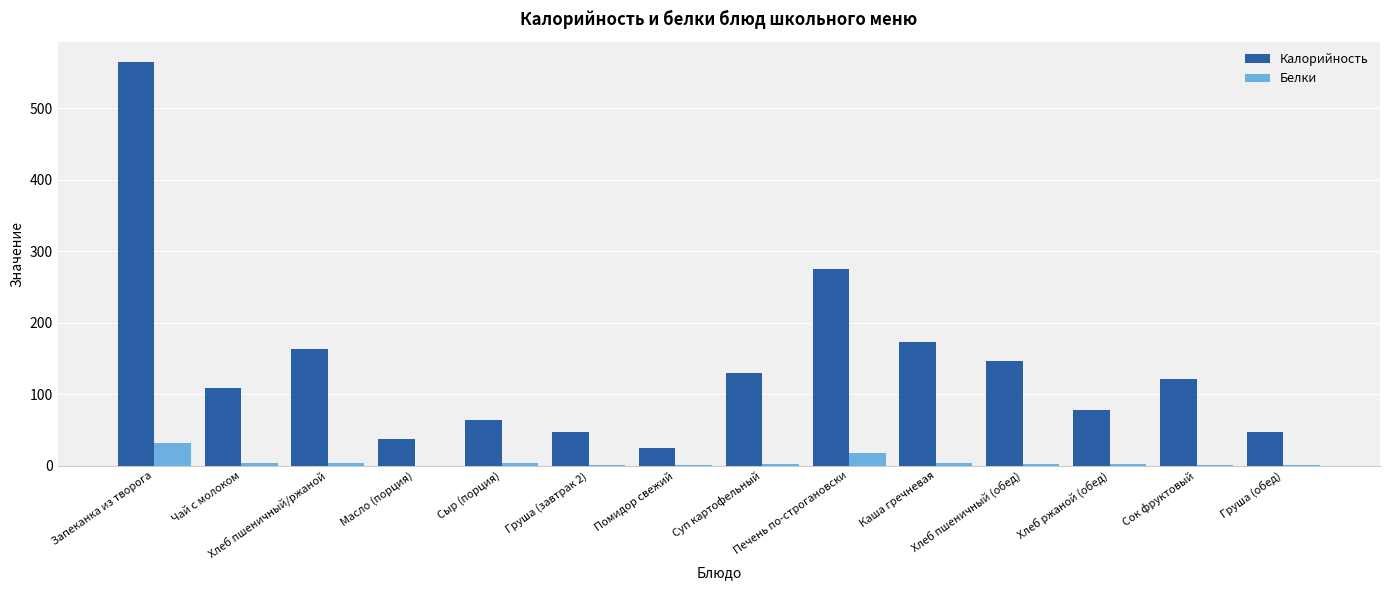

What is the value of the Белки bar at the 2nd from the left?

3.2